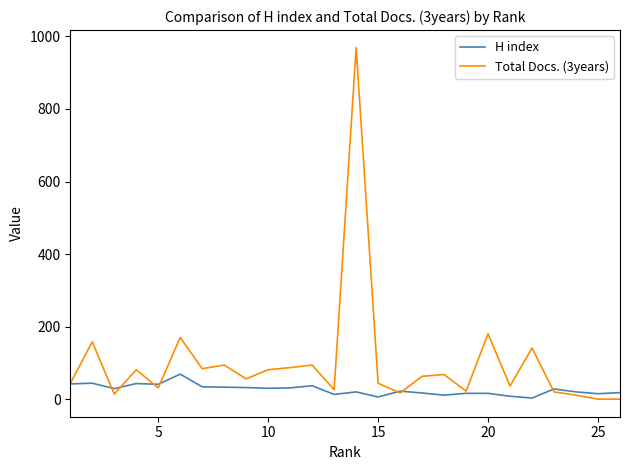

Which series has the largest total across all categories?

Total Docs. (3years)